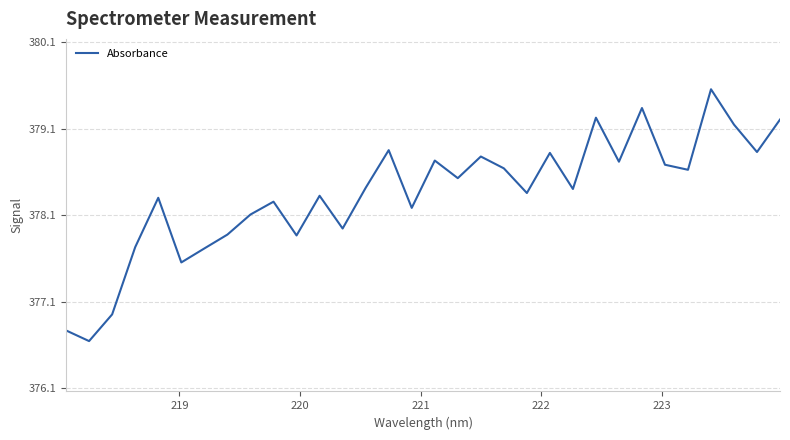

What is the average value?

378.3